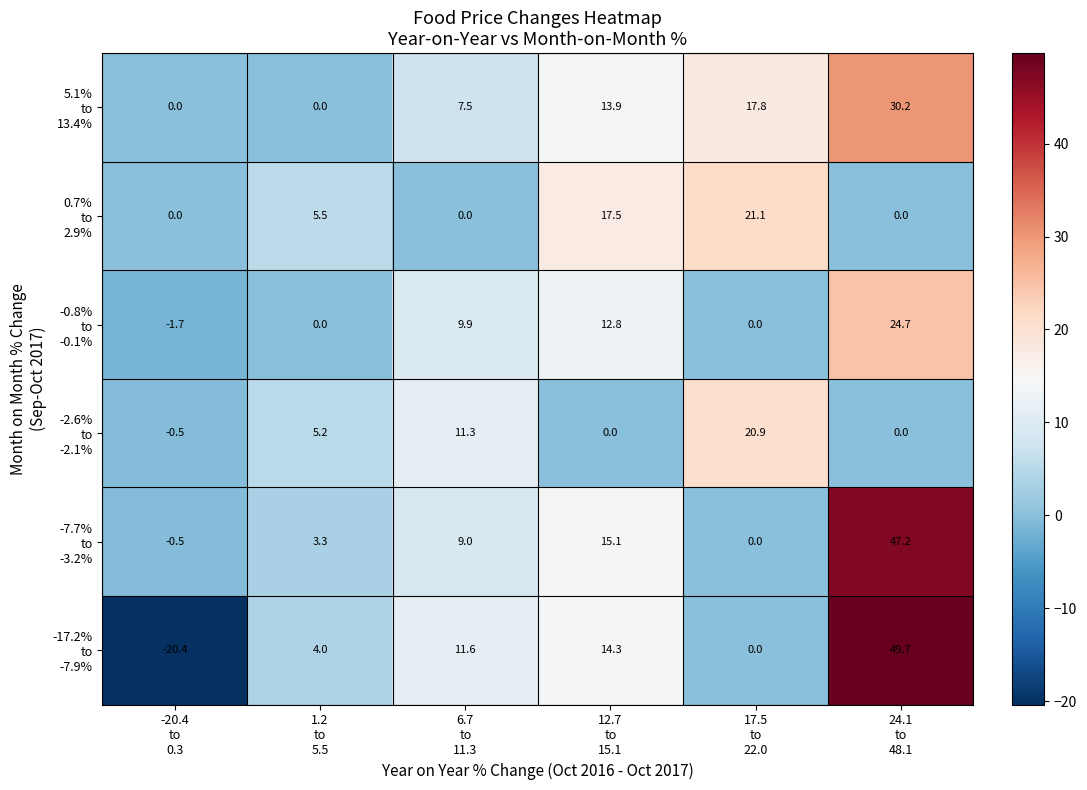

At how many categories does at least one series exceed 4?

5